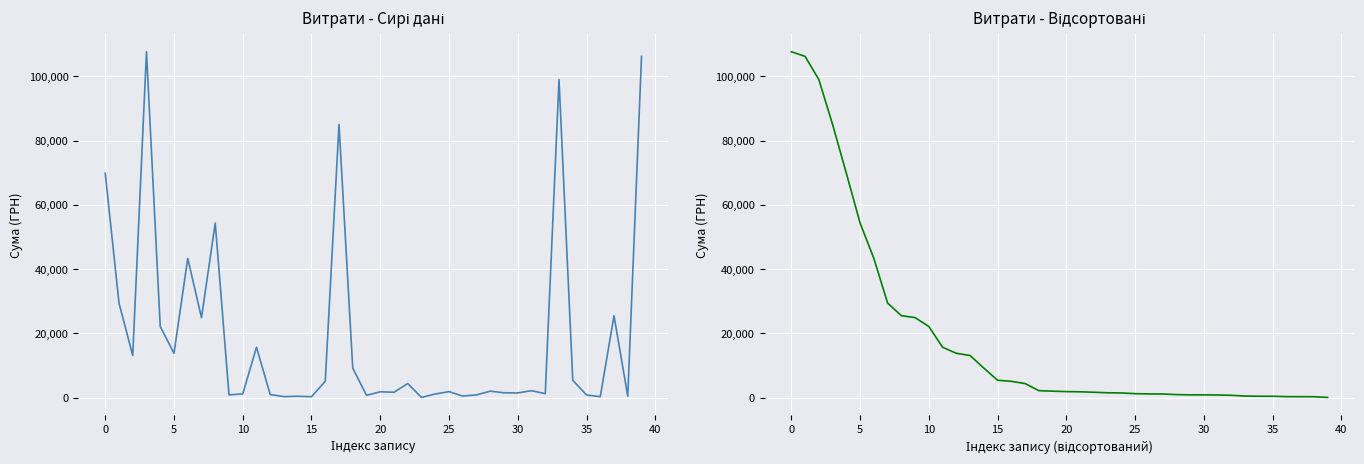

What is the label of the 37th point from the left?

36